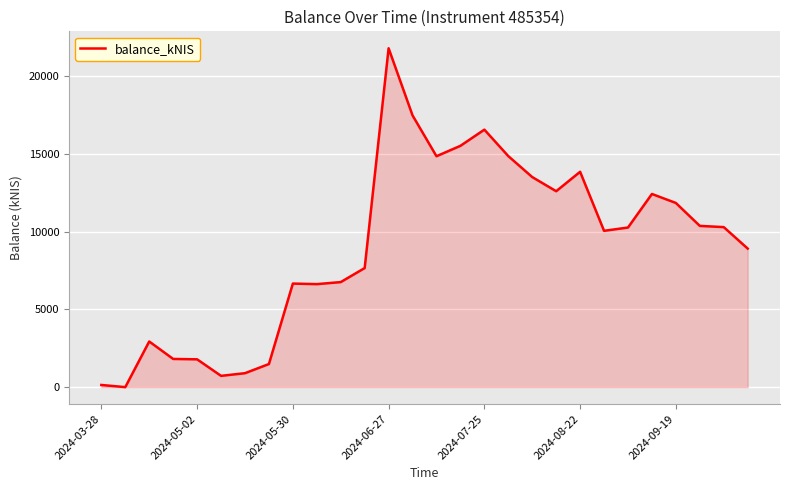

What is the difference between the maximum and minimum values?

21783.5